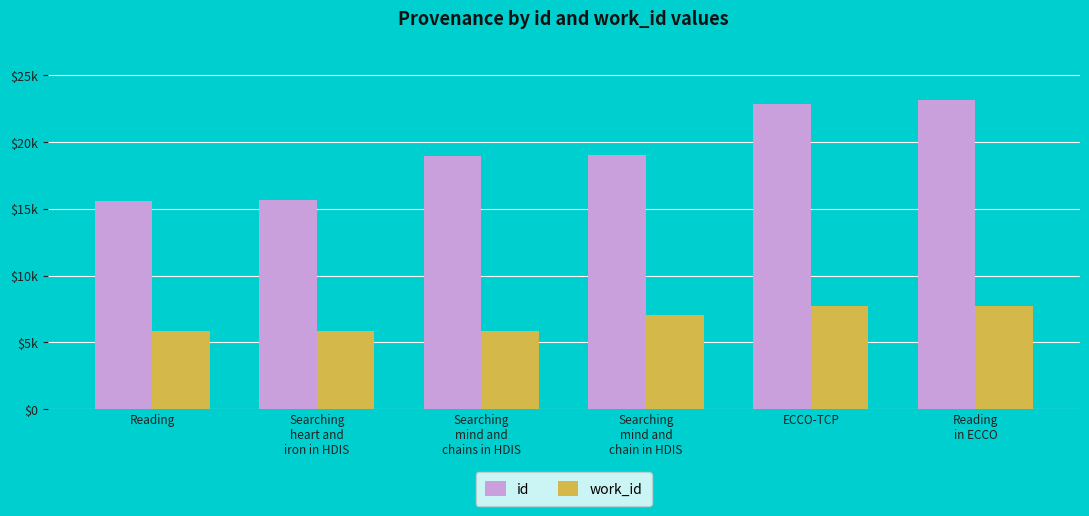

What is the spread (max minus min) of values at Searching
heart and
iron in HDIS?

9756